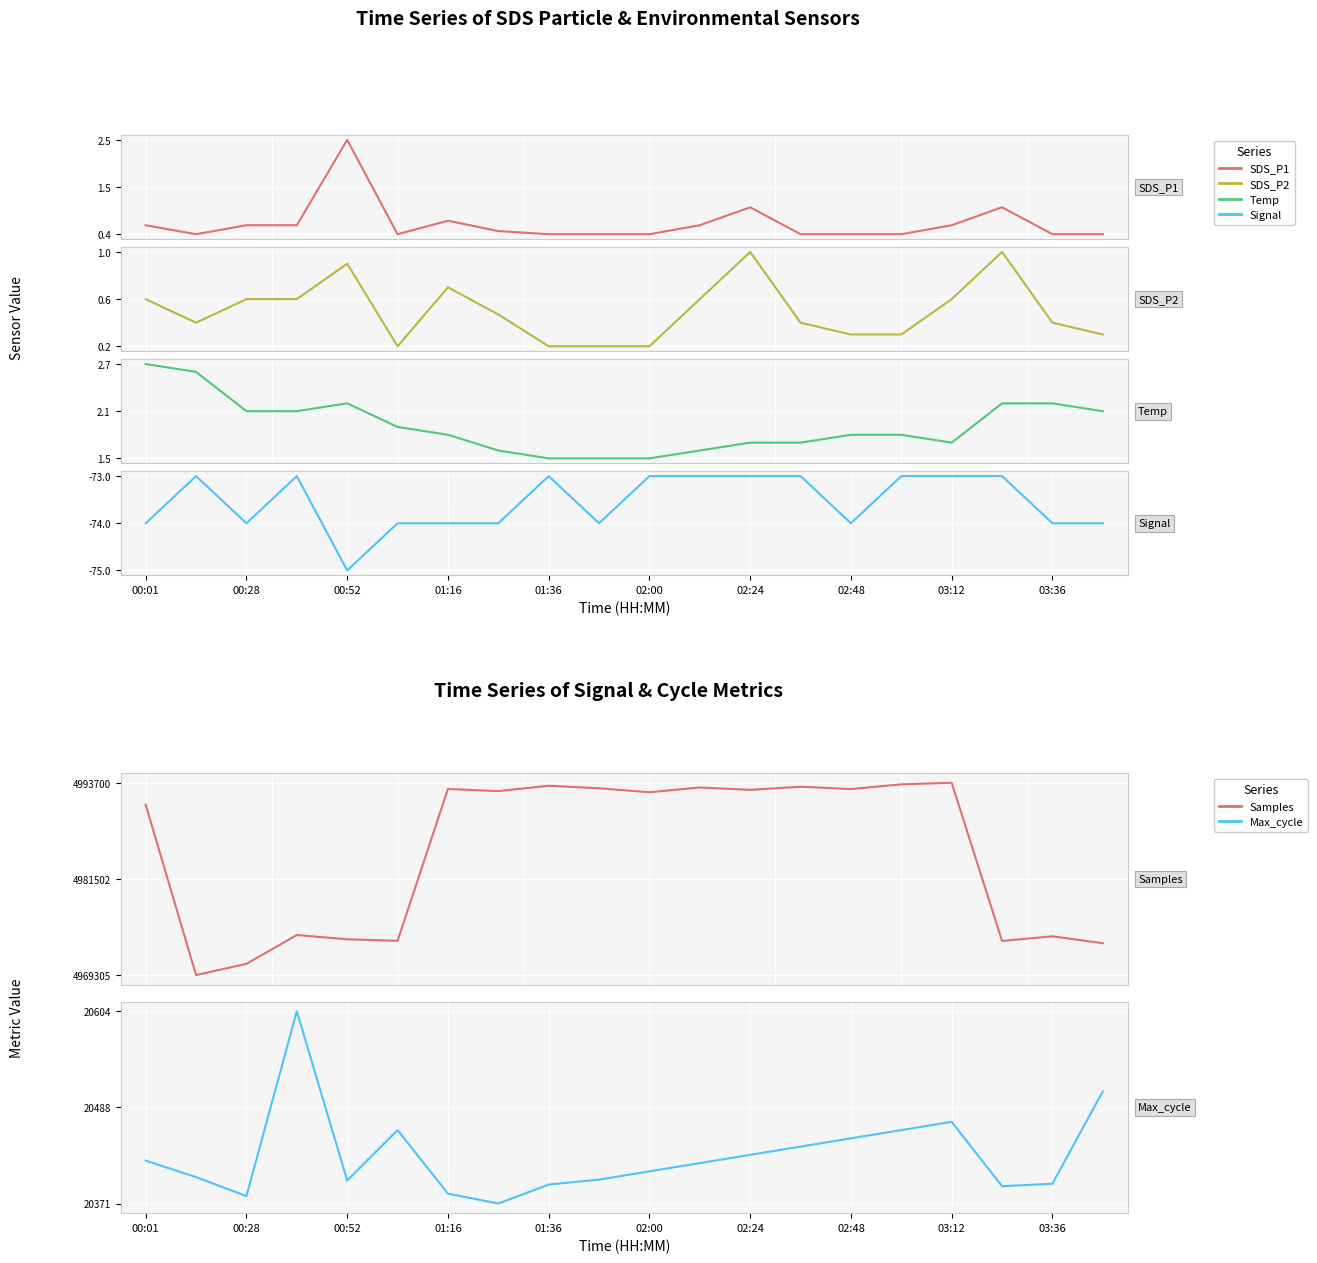

True or false: SDS_P1 and Samples cross at least once.

False